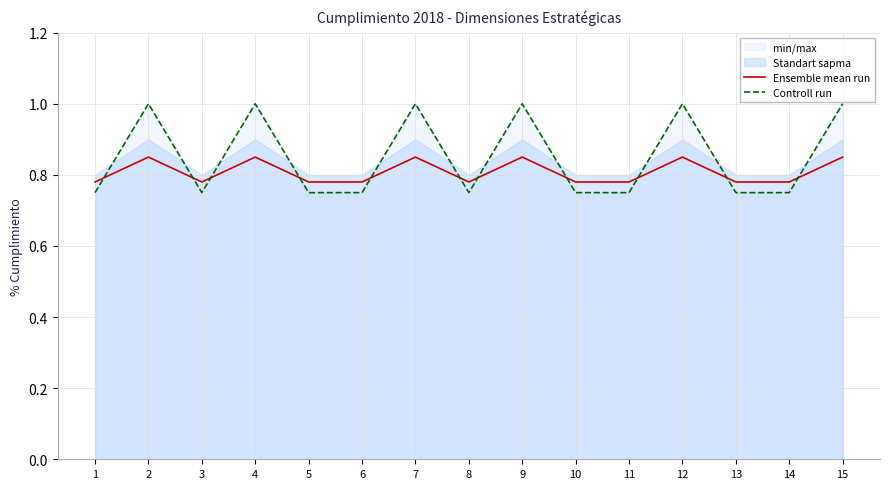

The value of Ensemble mean run at 1 is 0.2. True or false?

False